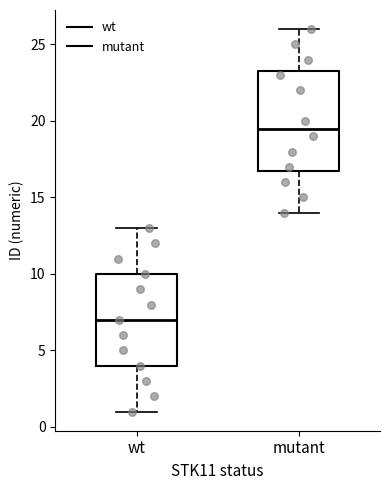

Reading left to right, read every box against the y-axis: the position of its median line, the range the box covers, and the ends of its whiskers. The values are not printed on the chart, so give them approximately, as read against the axis.

wt: median 7.0, box 4.0 to 10.0, whiskers 1.0 to 13.0
mutant: median 19.5, box 17.0 to 23.5, whiskers 14.0 to 26.0